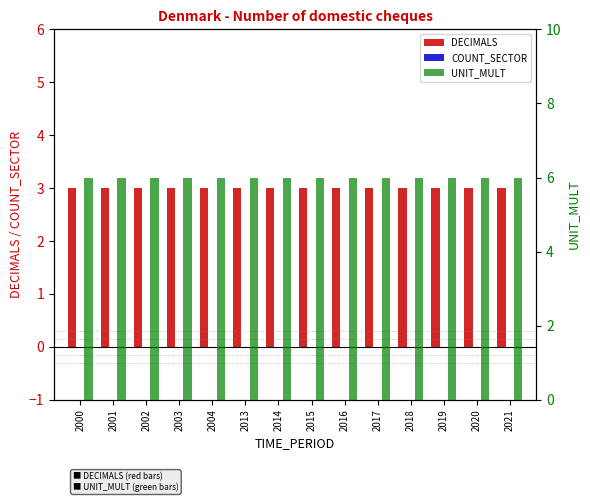

Which category has the lowest value in the DECIMALS series?

2000